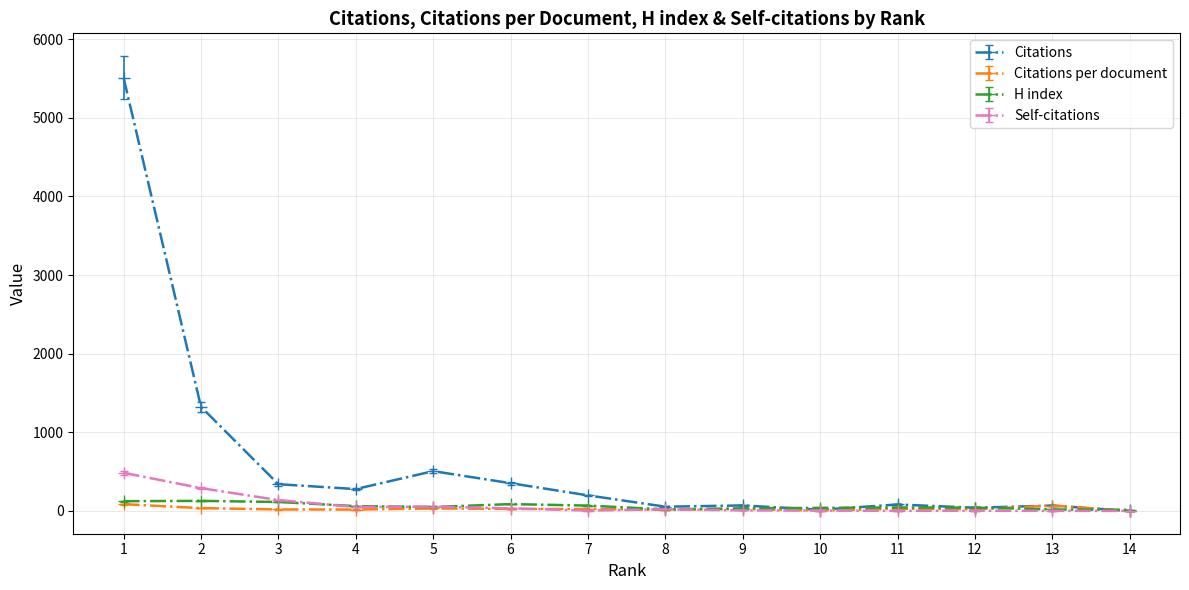

Does the chart display data point markers on the line(s)?

Yes